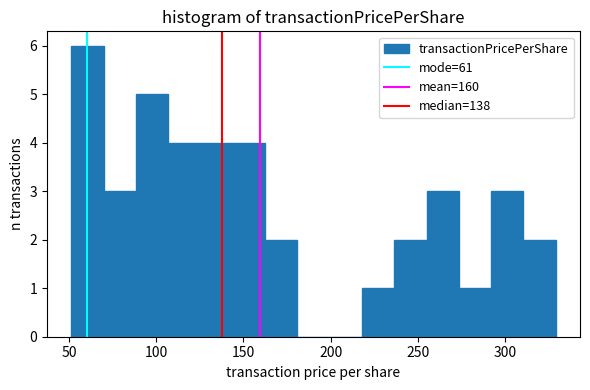

Around what value on the x-axis is the tallest bar? Give the approximate position of its centre, as read against the axis.

60